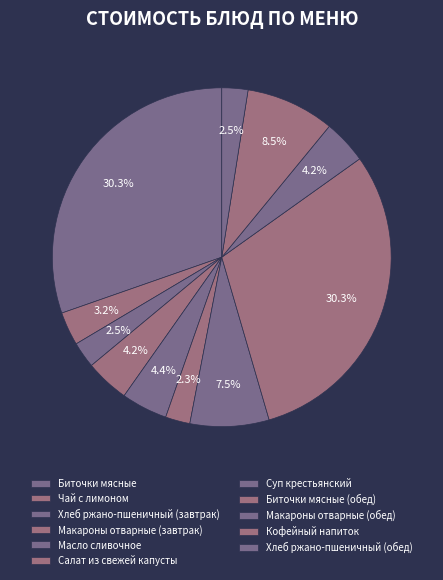

How many segments does this pie chart have?

11